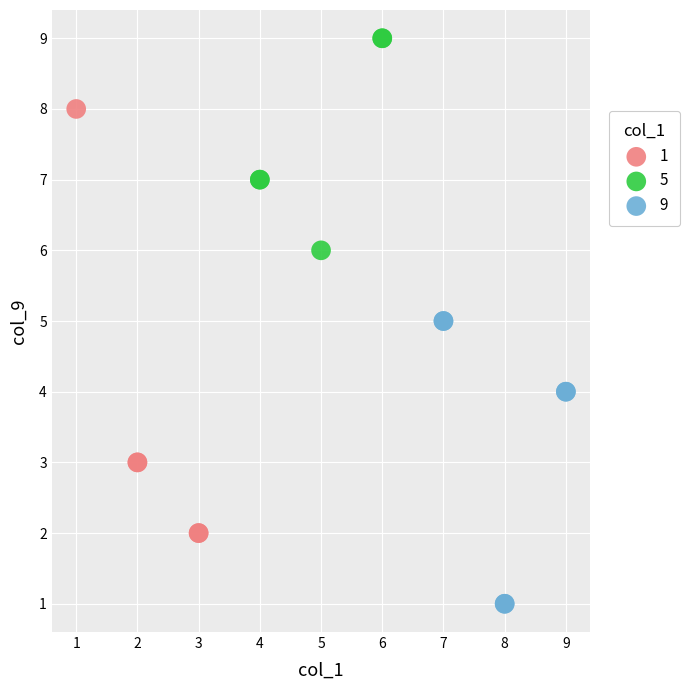

Which series contains the lowest Y value?

9